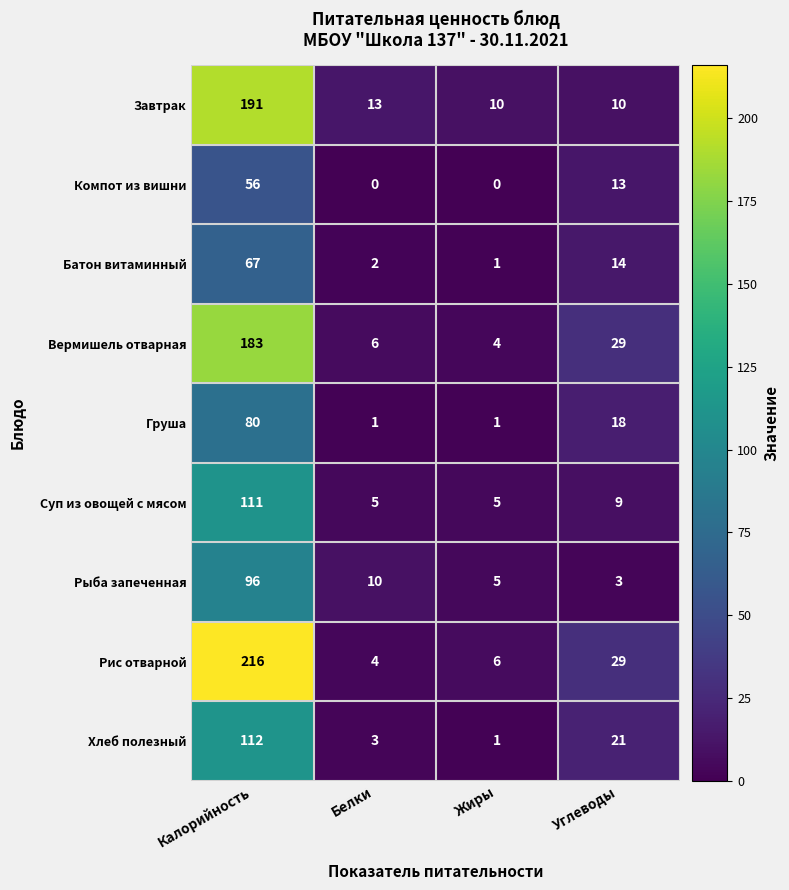

True or false: Суп из овощей с мясом has a value of 5 at Белки.

True